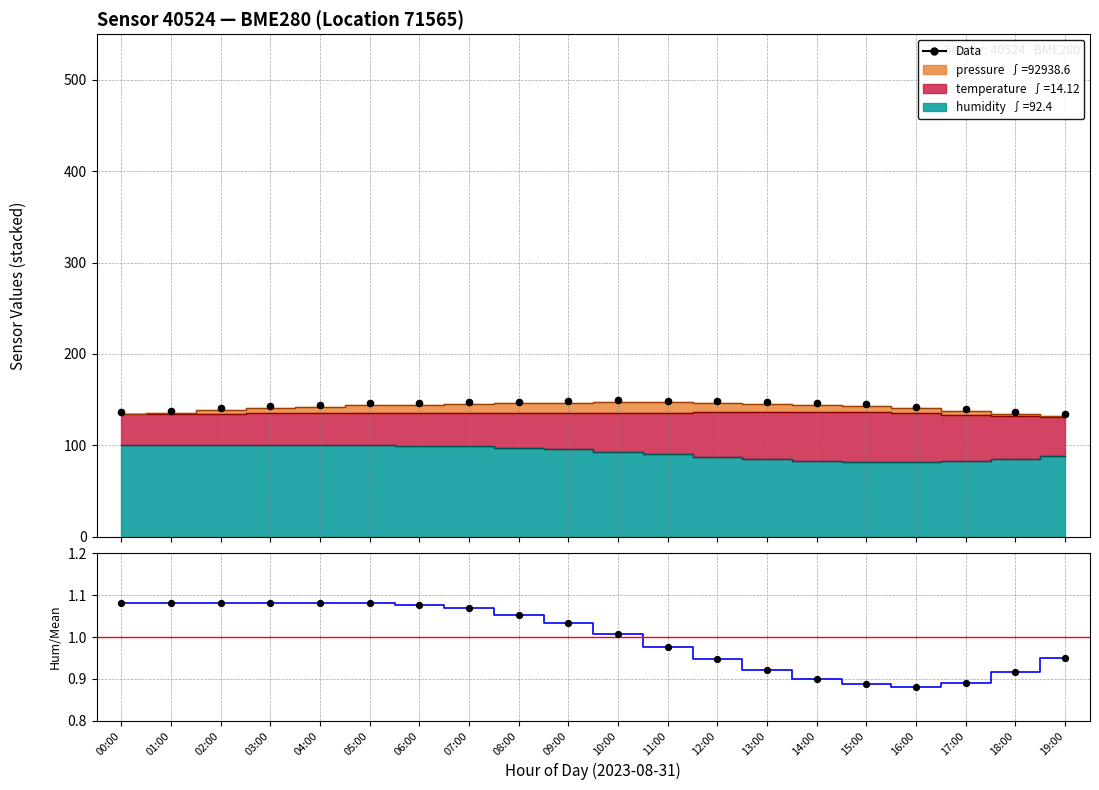

What is the total value across all series at 09:00?

149.4